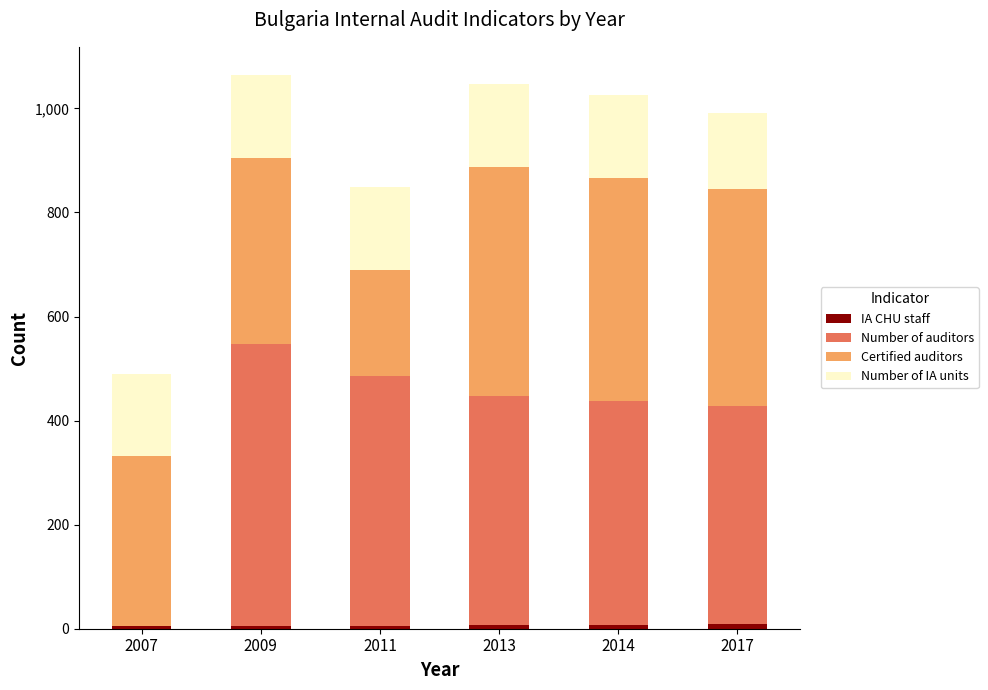

How many categories are shown in the chart?

6